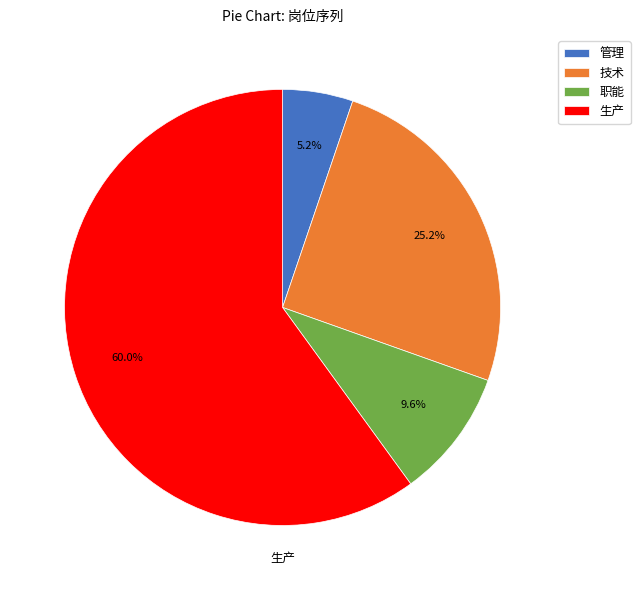

Which slice is the smallest?

管理